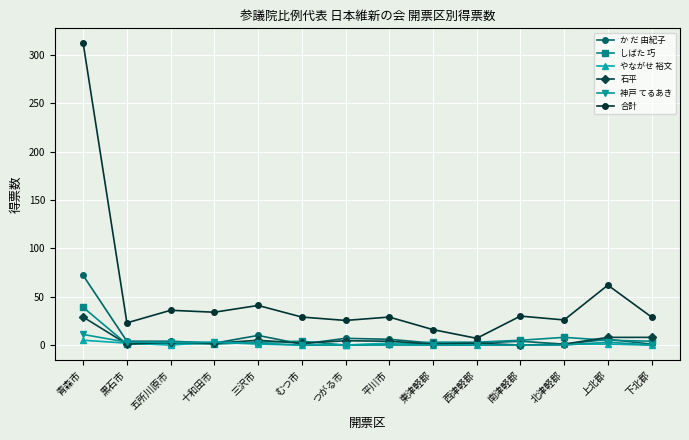

How many data points does each series have?

14